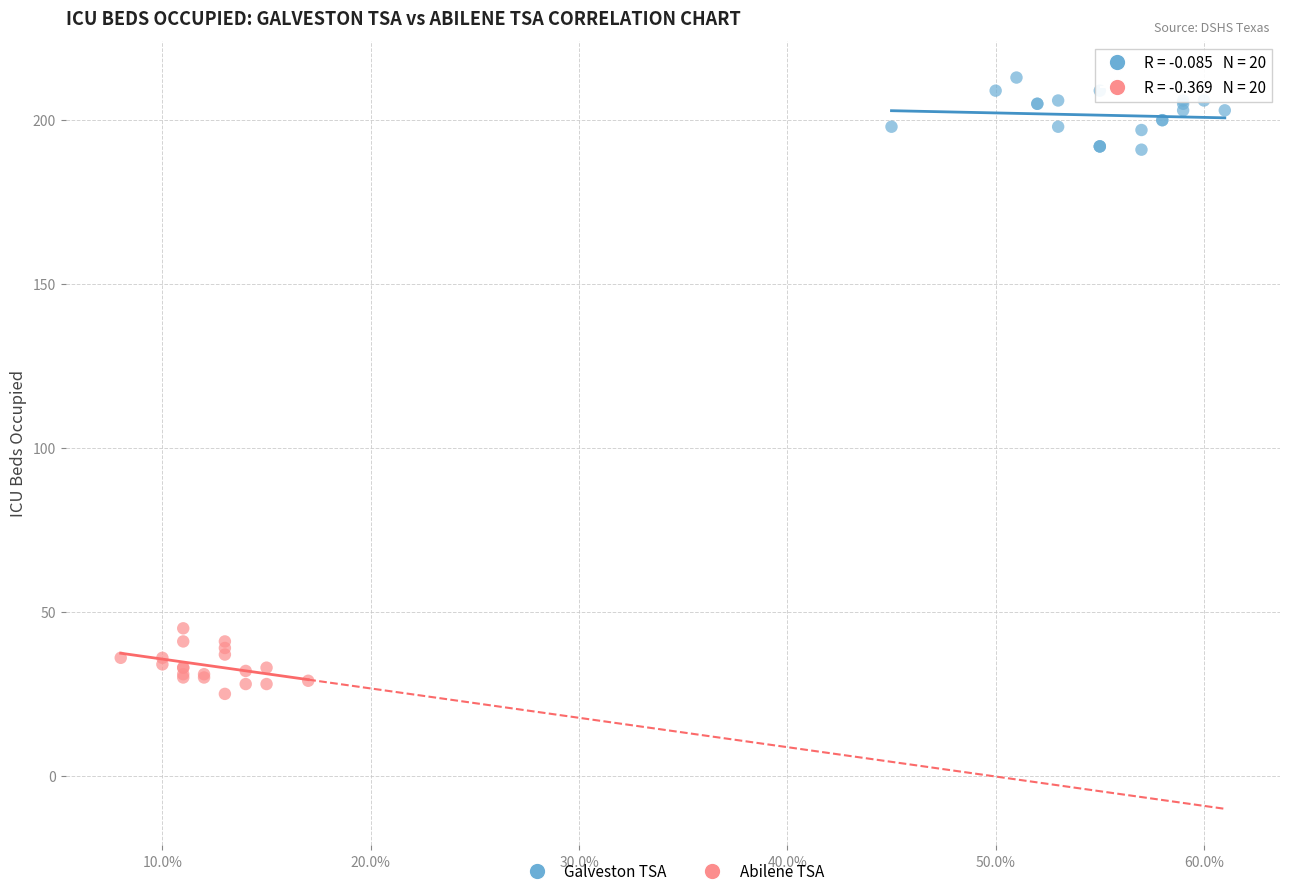

What are all the series names shown in the legend?

Galveston TSA, Abilene TSA